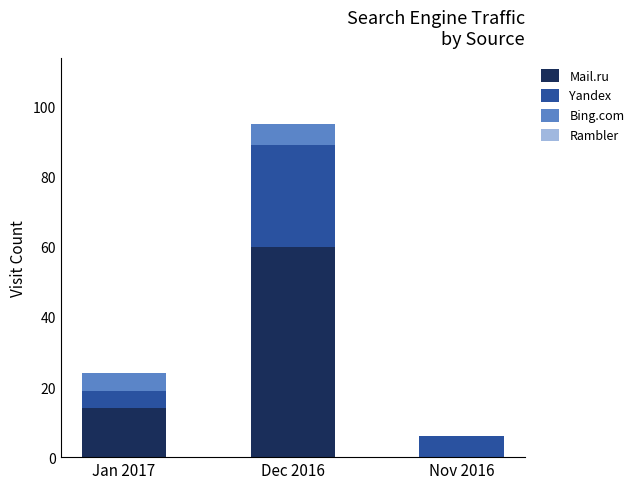

Where is Mail.ru nearest to the value 30?

Jan 2017